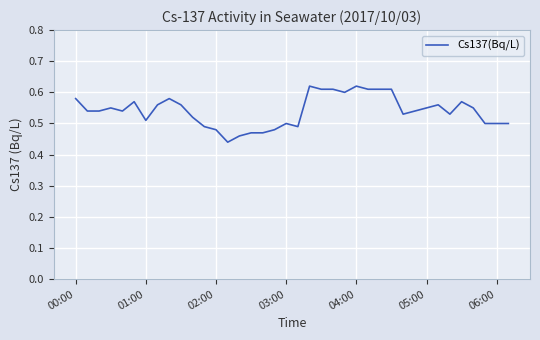

At which category does the chart reach its peak across all series?

20